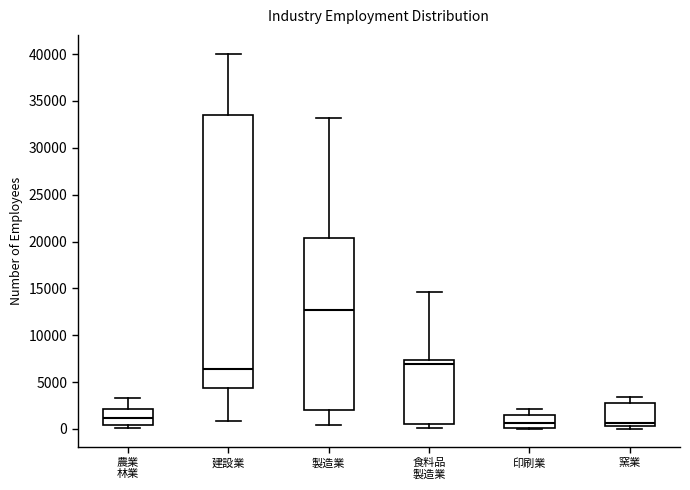

Which box has the highest median line?

製造業